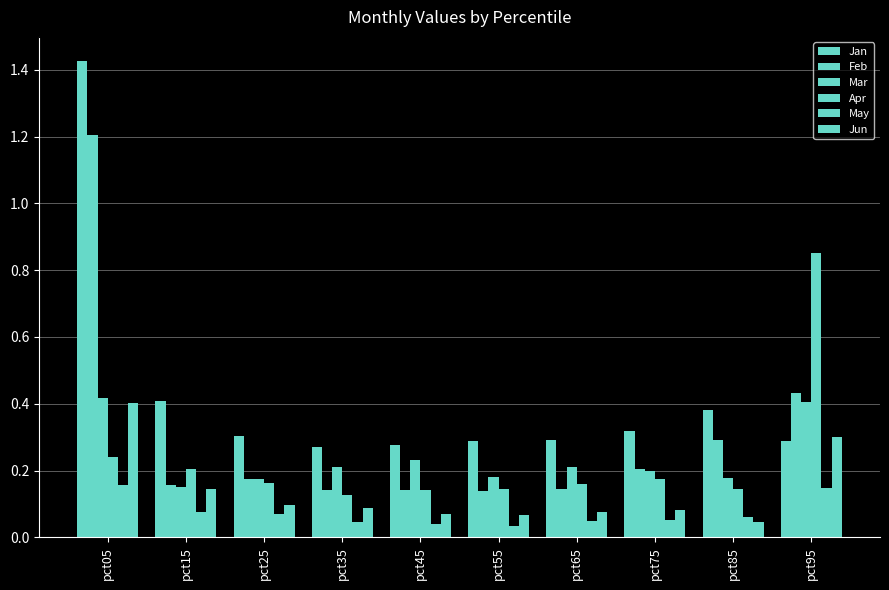

Rank the series by their maximum value, from lowest to highest.

May, Jun, Mar, Apr, Feb, Jan